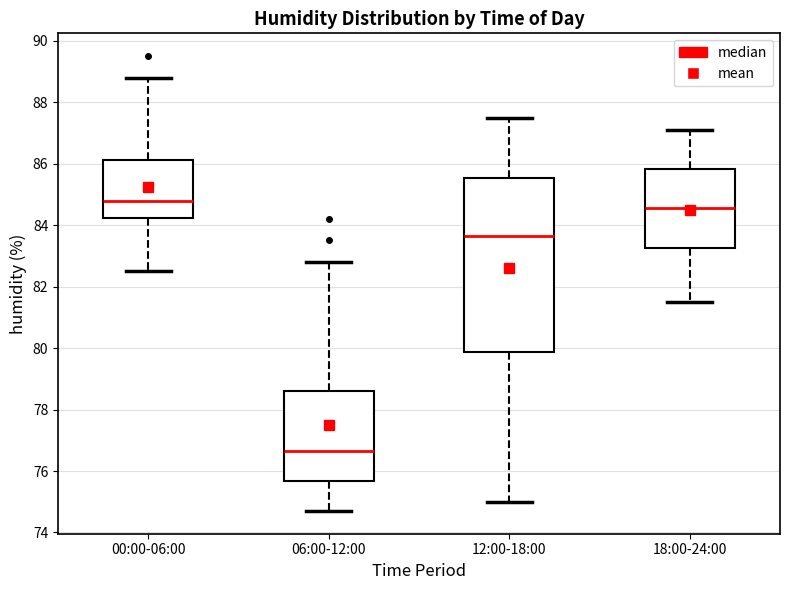

Reading left to right, transcribe this box plot: for each box, give where its median line is, the range the box spans, and where its two whiskers end, as read against the y-axis. The values are not printed on the chart, so give them approximately, as read against the axis.

00:00-06:00: median 84.8, box 84.2 to 86.2, whiskers 82.6 to 88.8
06:00-12:00: median 76.6, box 75.6 to 78.6, whiskers 74.8 to 82.8
12:00-18:00: median 83.6, box 79.8 to 85.6, whiskers 75.0 to 87.6
18:00-24:00: median 84.6, box 83.2 to 85.8, whiskers 81.6 to 87.2